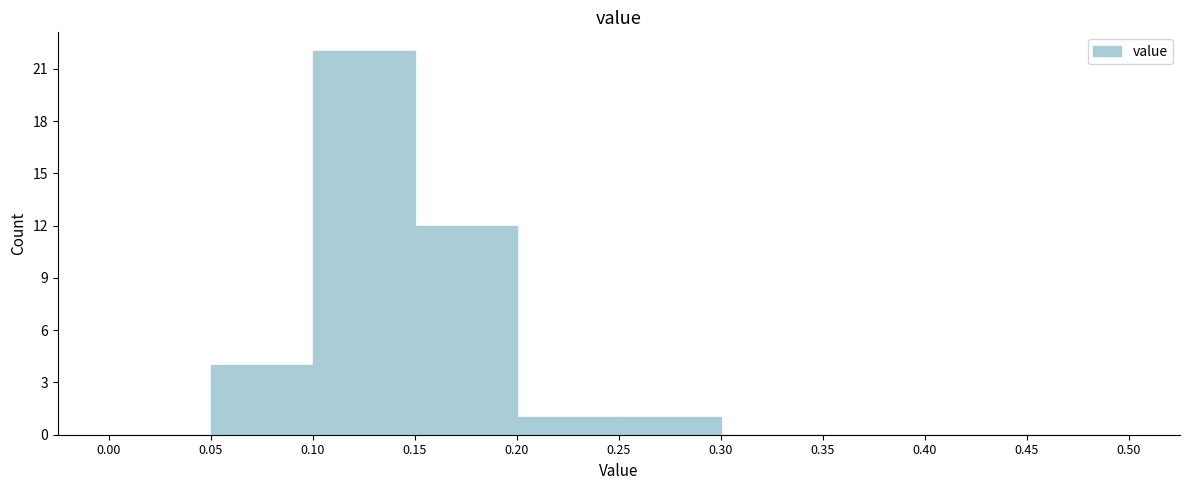

Reading left to right, list every bar in this chart as the range it spans on the x-axis followed by its height. The values are not printed on the chart, so give them approximately, as read against the axis.

0.00 to 0.05: 0
0.05 to 0.10: 4
0.10 to 0.15: 22
0.15 to 0.20: 12
0.20 to 0.25: 1
0.25 to 0.30: 1
0.30 to 0.35: 0
0.35 to 0.40: 0
0.40 to 0.45: 0
0.45 to 0.50: 0